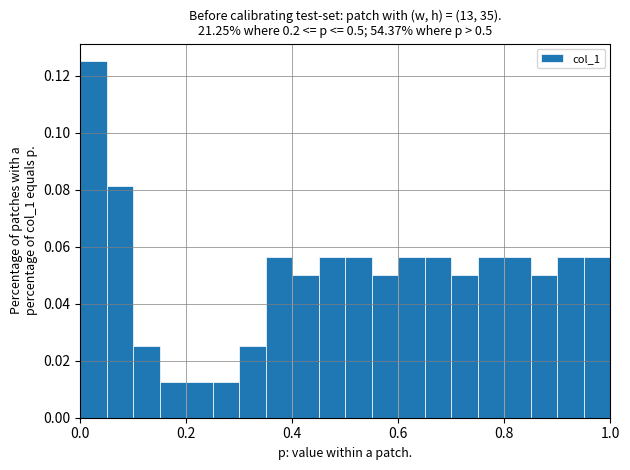

Read against the x-axis, roughly where is the centre of the tallest bar?

0.02